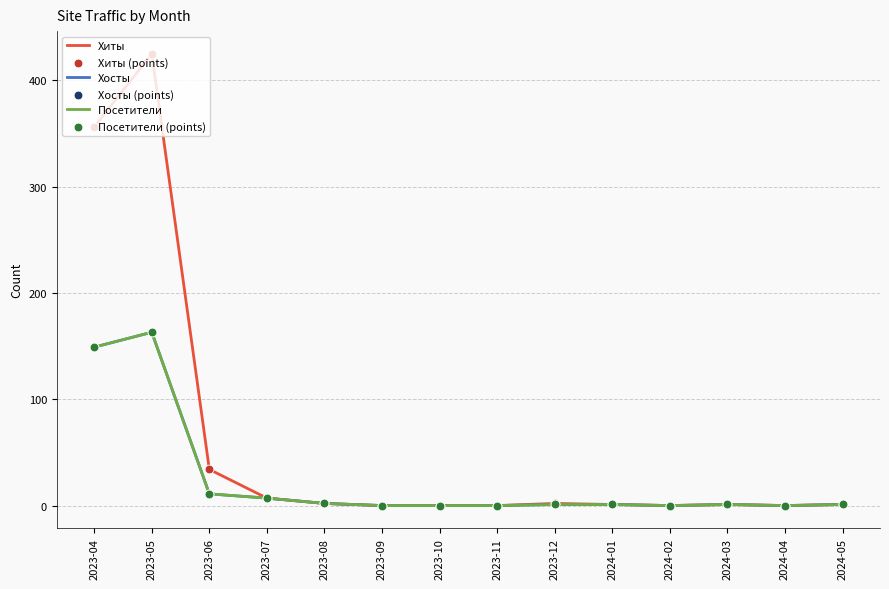

What are all the series names shown in the legend?

Хиты, Хосты, Посетители, Хиты (points), Хосты (points), Посетители (points)